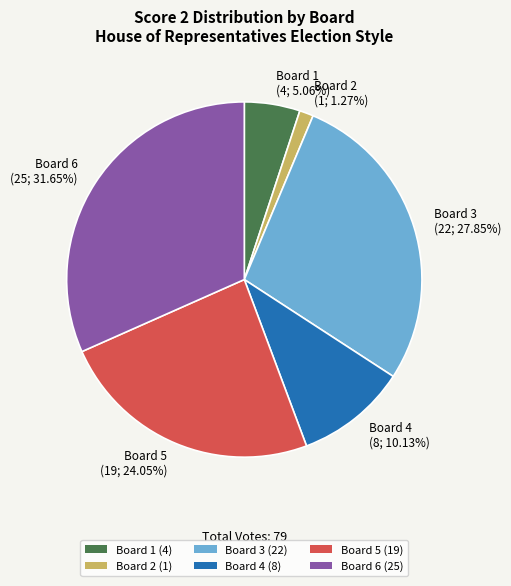

Is it true that Board 5 is 24% of the pie?

True